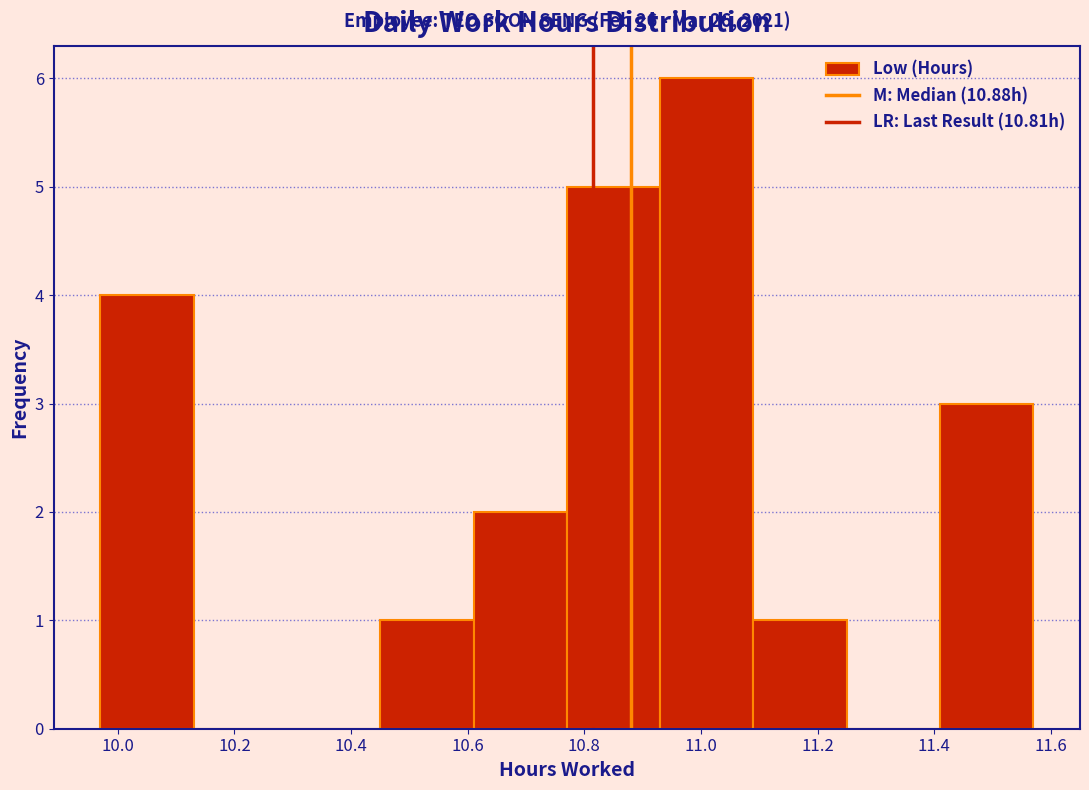

Which range on the x-axis has the tallest bar?

10.93 to 11.09